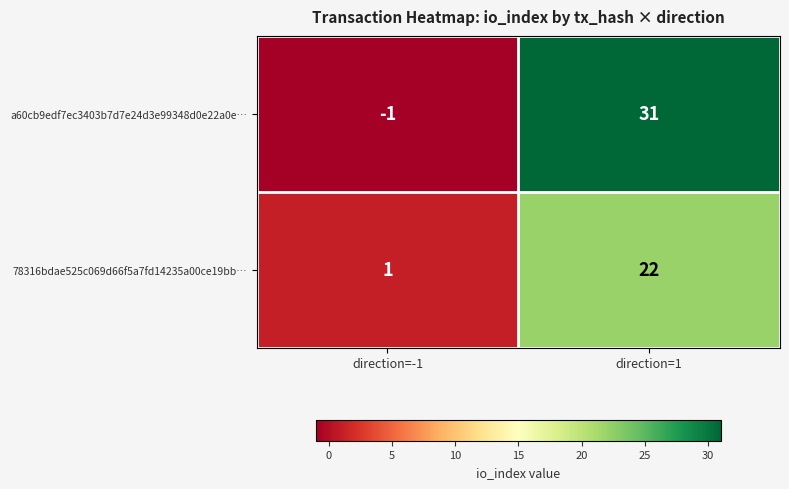

Where is 78316bdae525c069d66f5a7fd14235a00ce19bb… nearest to the value 11?

direction=-1